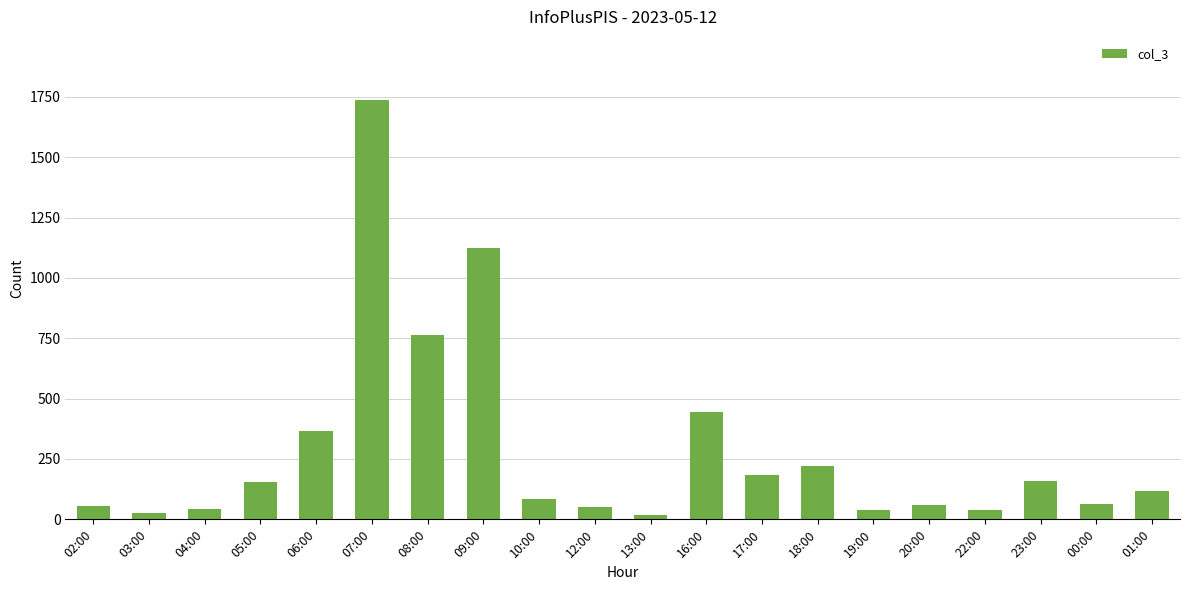

What is the sum of the values at 00:00 and 02:00?

117